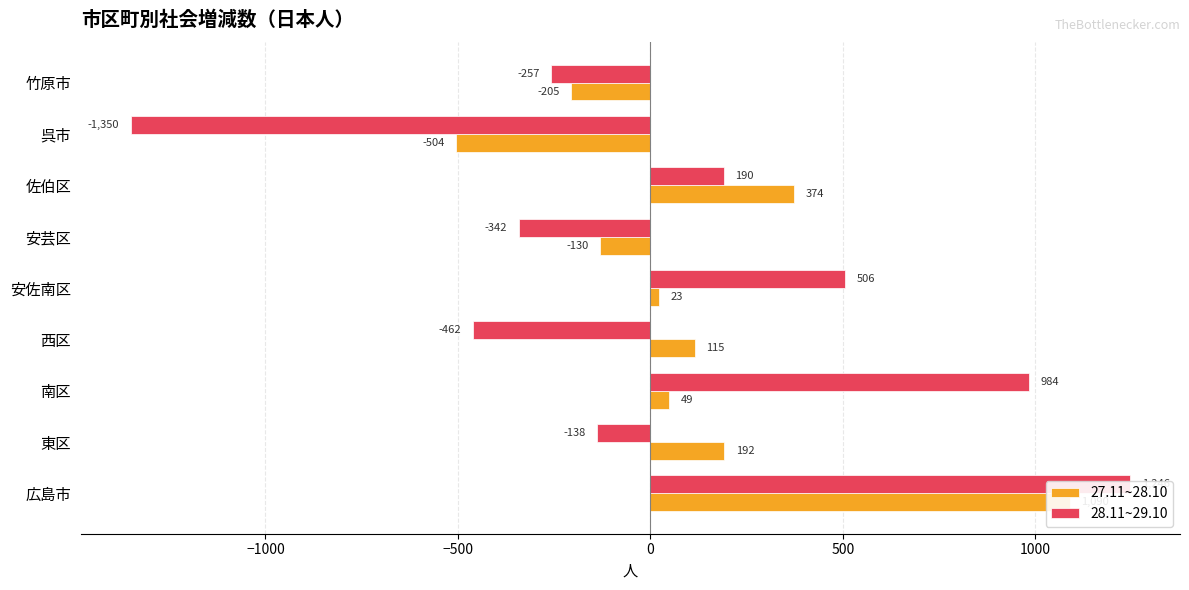

How many data points in 27.11~28.10 are less than 49?

4